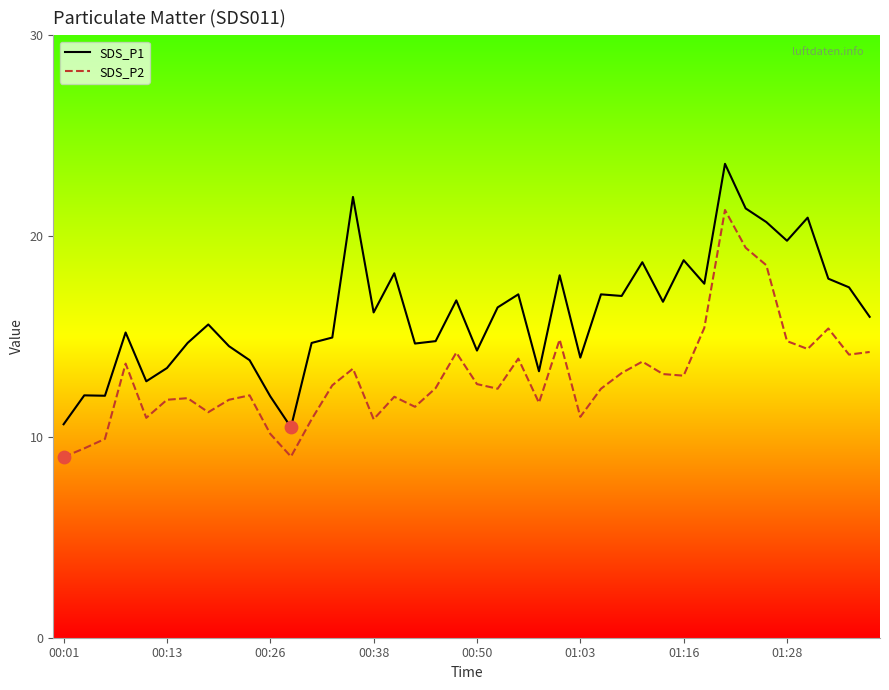

Which series has the widest spread of values?

SDS_P1